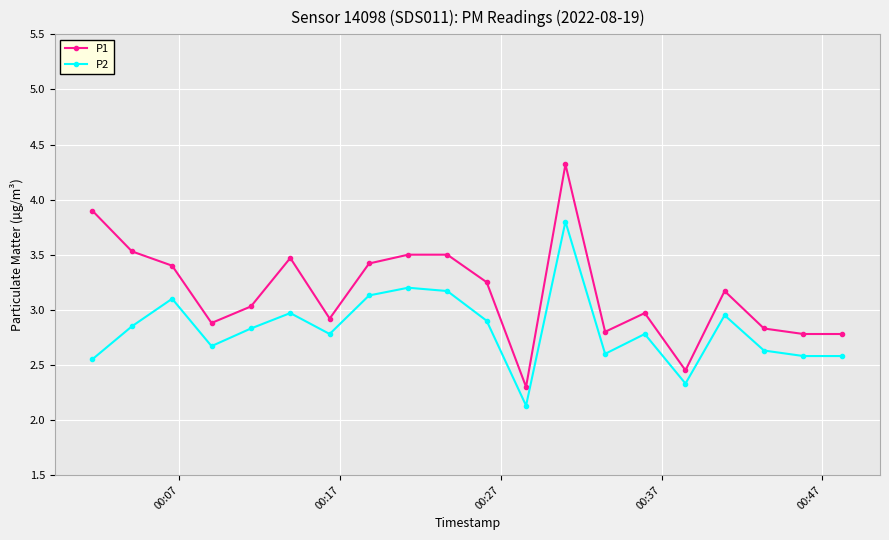

At how many categories does at least one series exceed 3?

11